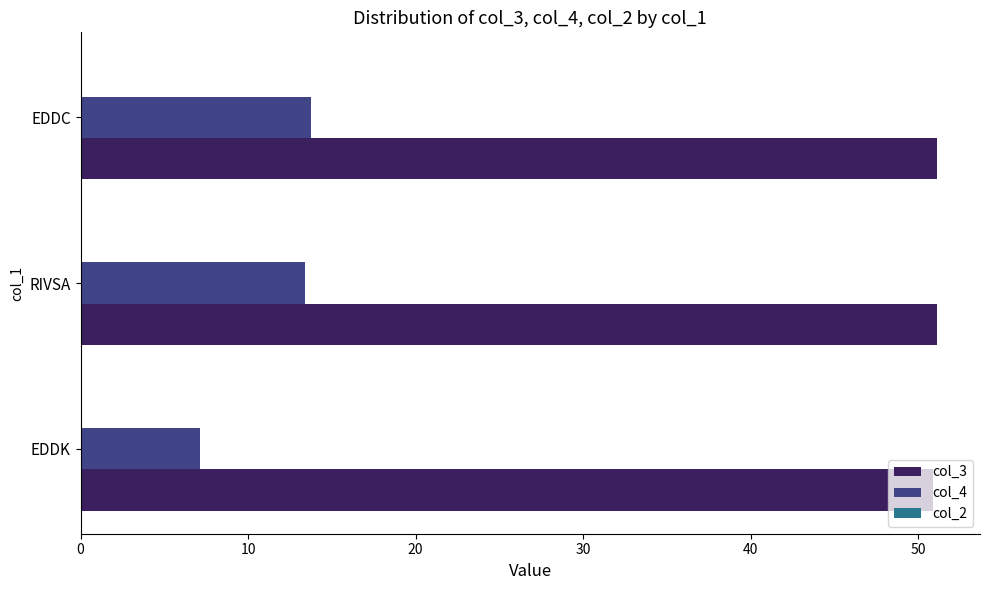

Is the value of col_3 at EDDK greater than the value of col_4 at EDDK?

Yes